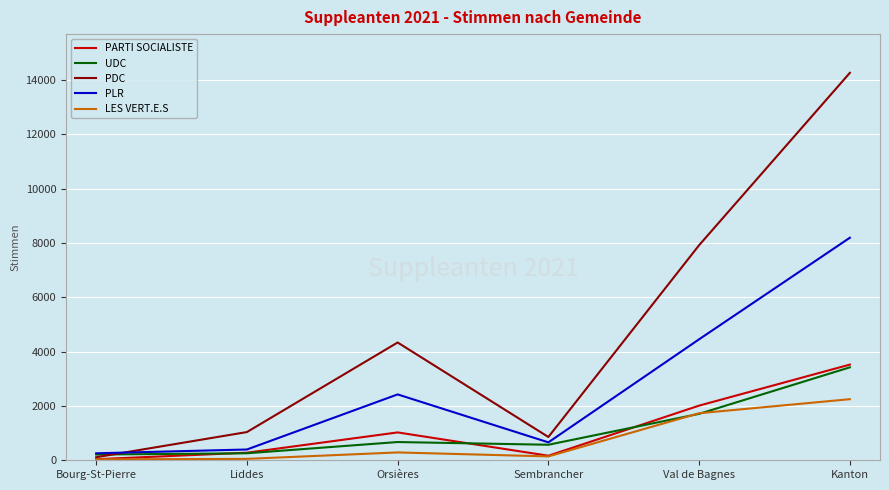

How many values in the PDC series are below 4338?

3